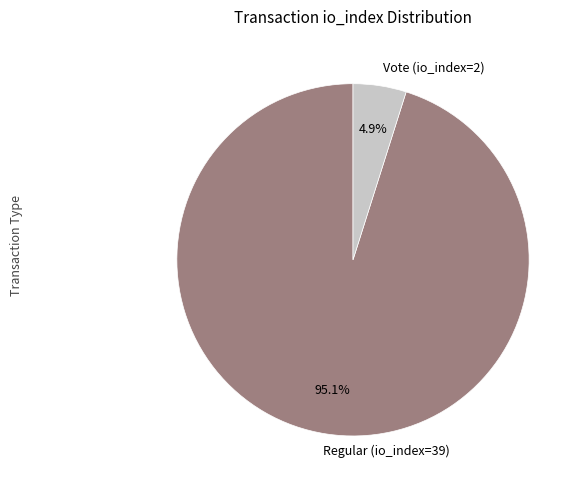

True or false: Vote (io_index=2) accounts for 10% of the total.

False